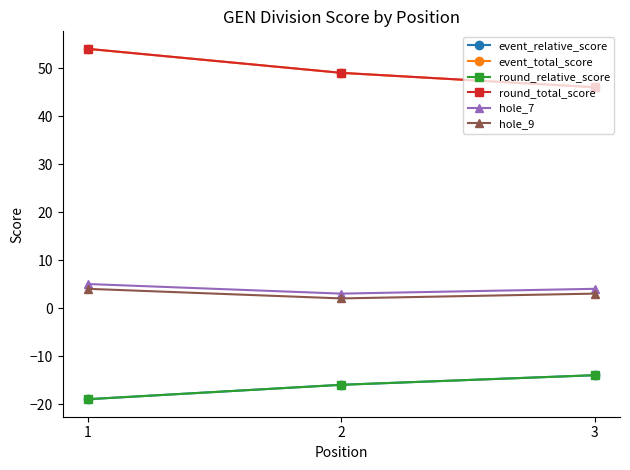

Does the chart have visible grid lines?

No